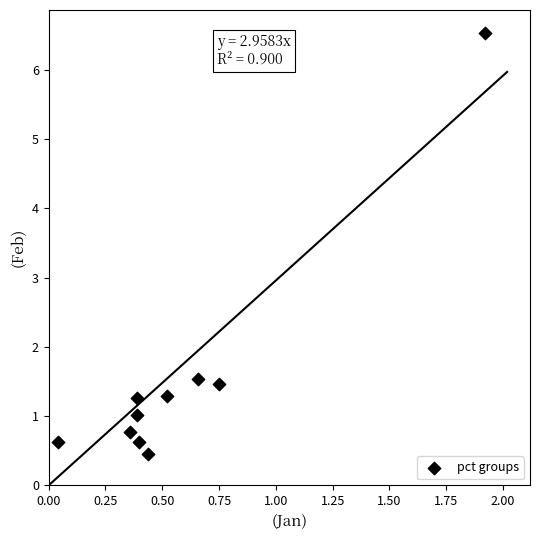

What Y value in the scatter plot is closest to 3?

1.5